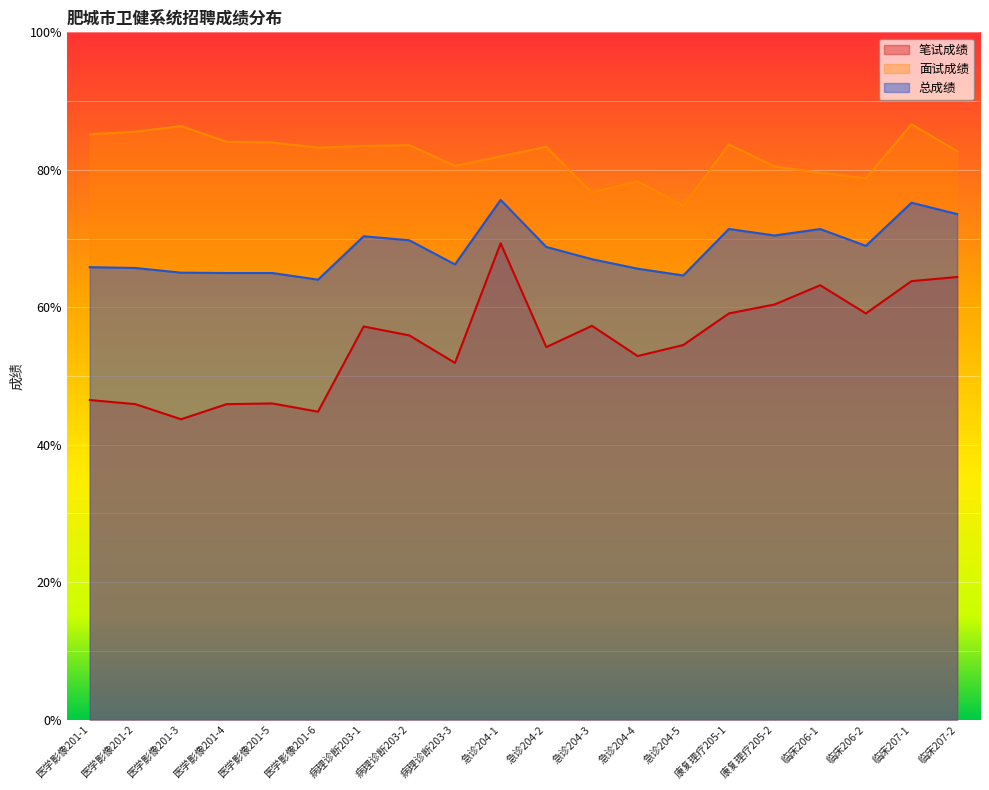

At 急诊204-3, list the series in order from smallest to largest.

笔试成绩, 总成绩, 面试成绩